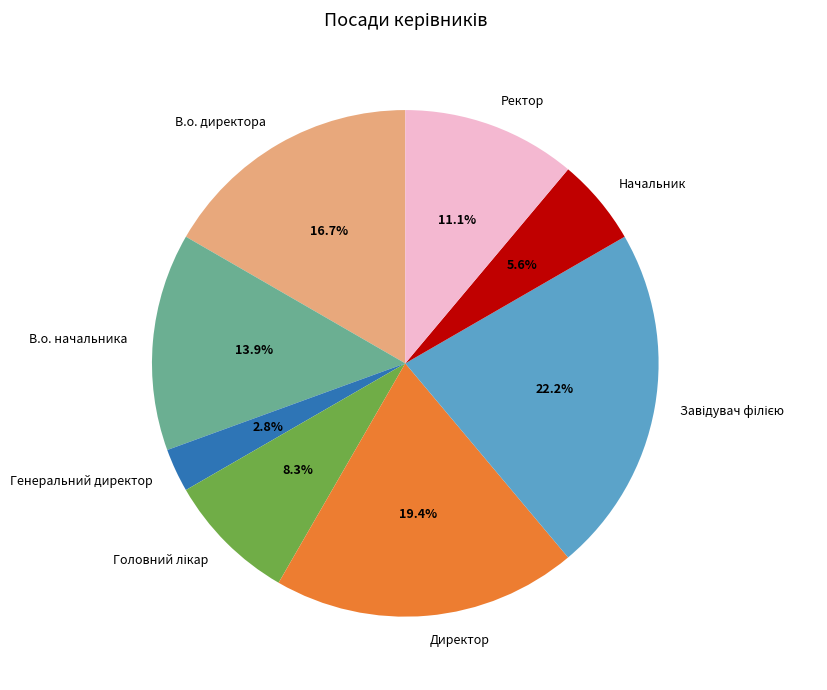

What is the smallest slice in the pie chart?

Генеральний директор